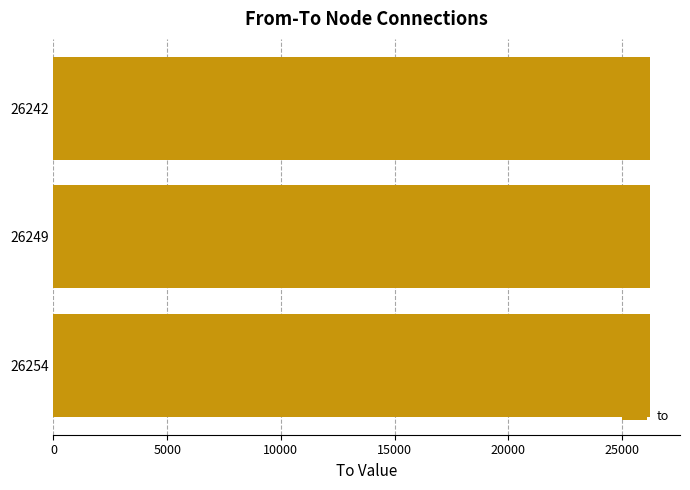

True or false: the data shows 7795.4 at 26242.

False